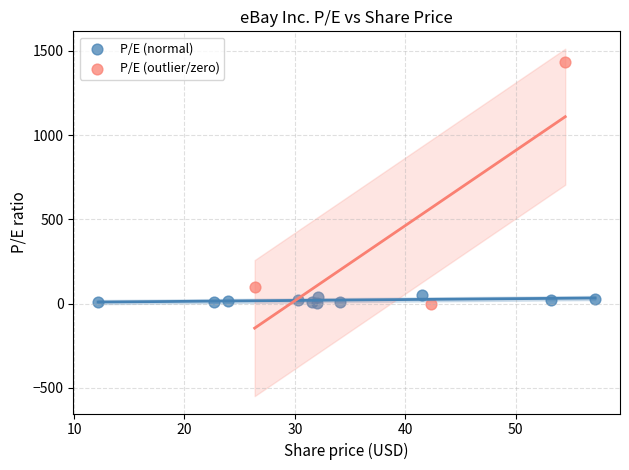

Which series reaches the maximum Y coordinate?

P/E (outlier/zero)